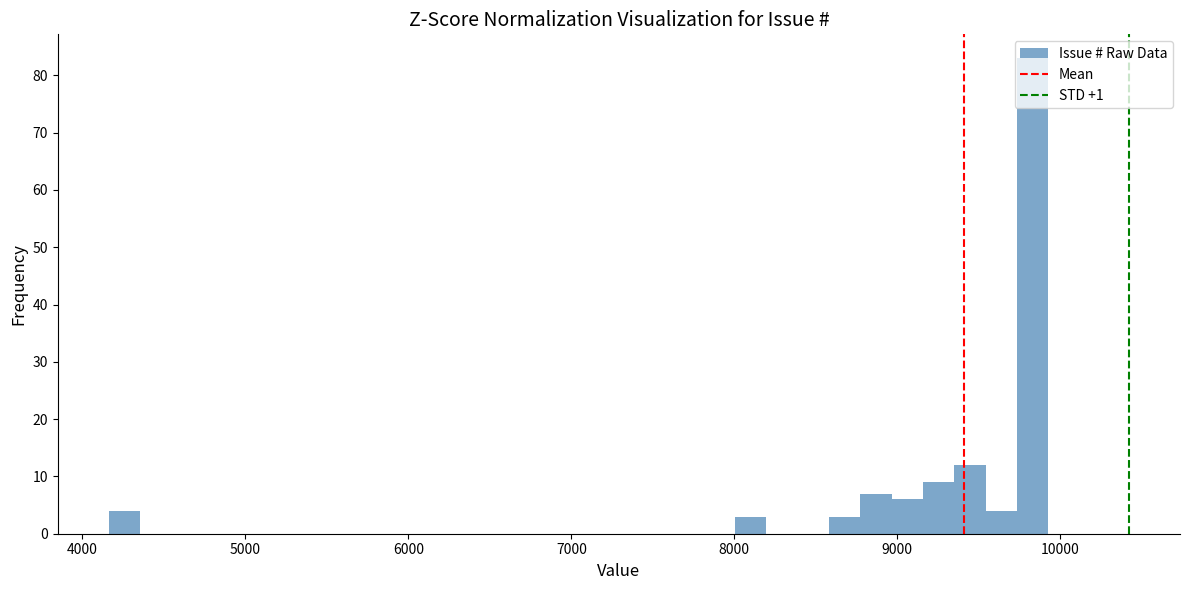

Read against the x-axis, roughly where is the centre of the tallest bar?

9800